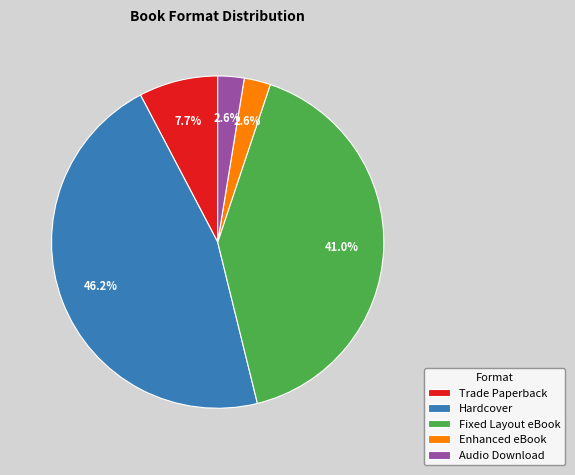

What portion of the pie excludes Audio Download?

97.4%